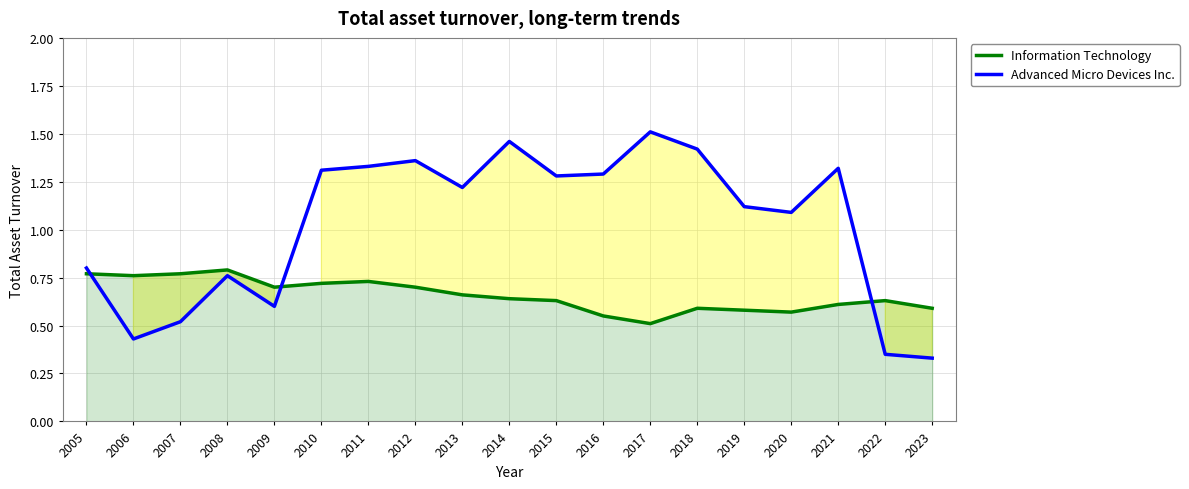

True or false: Advanced Micro Devices Inc. has a value of 1.3 at 2016.

True